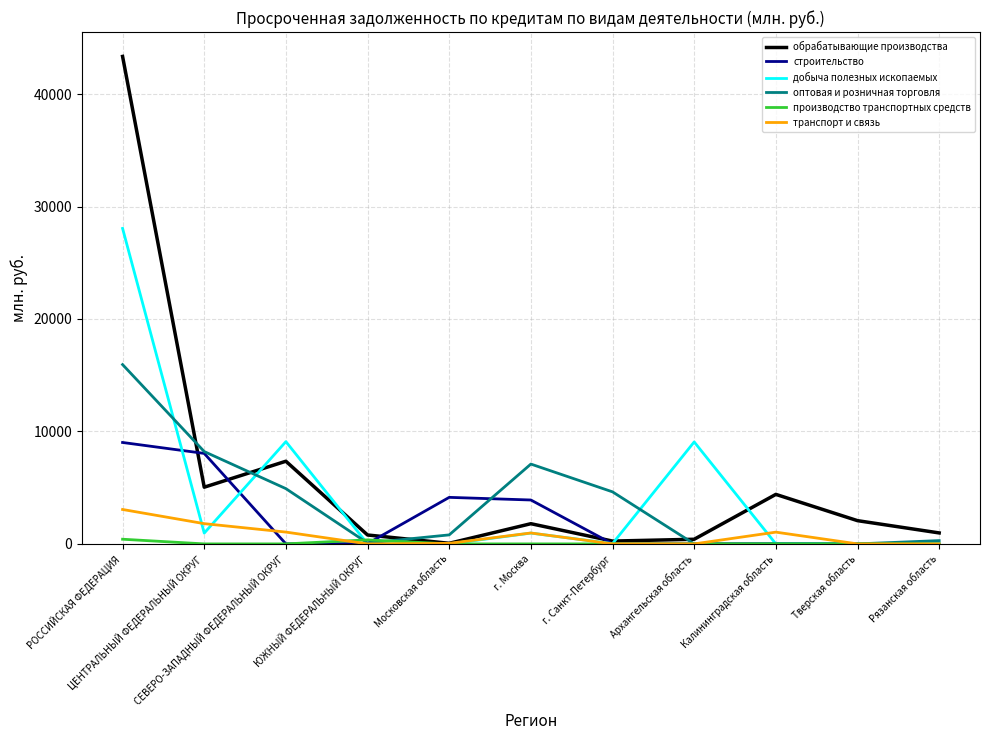

Does the chart have visible grid lines?

Yes